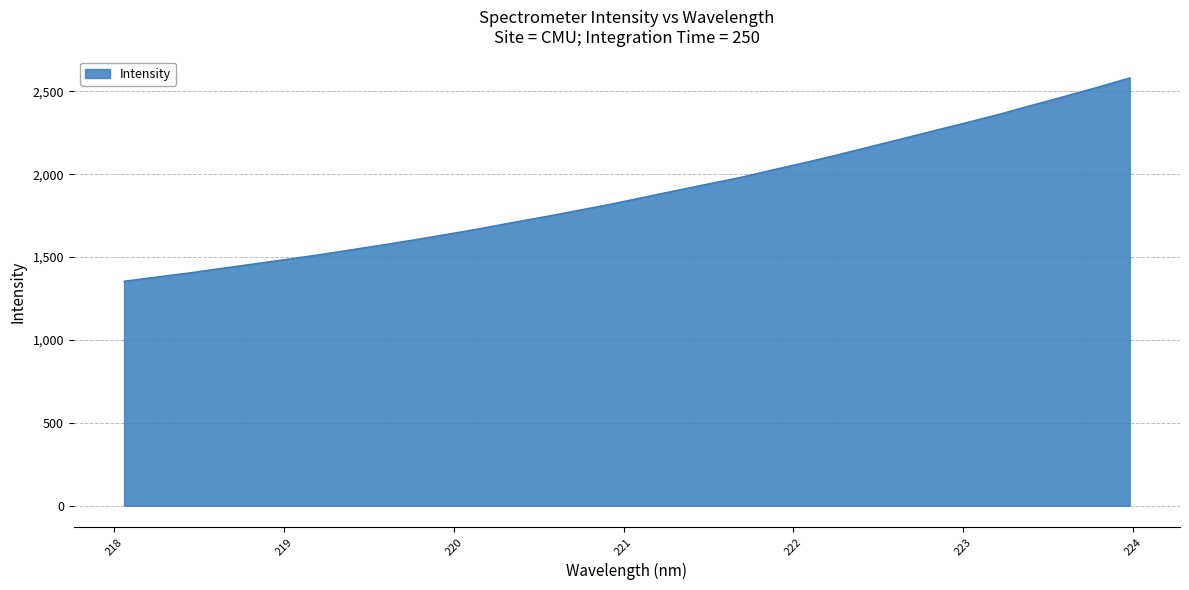

What is the difference between the maximum and minimum values?

1226.5